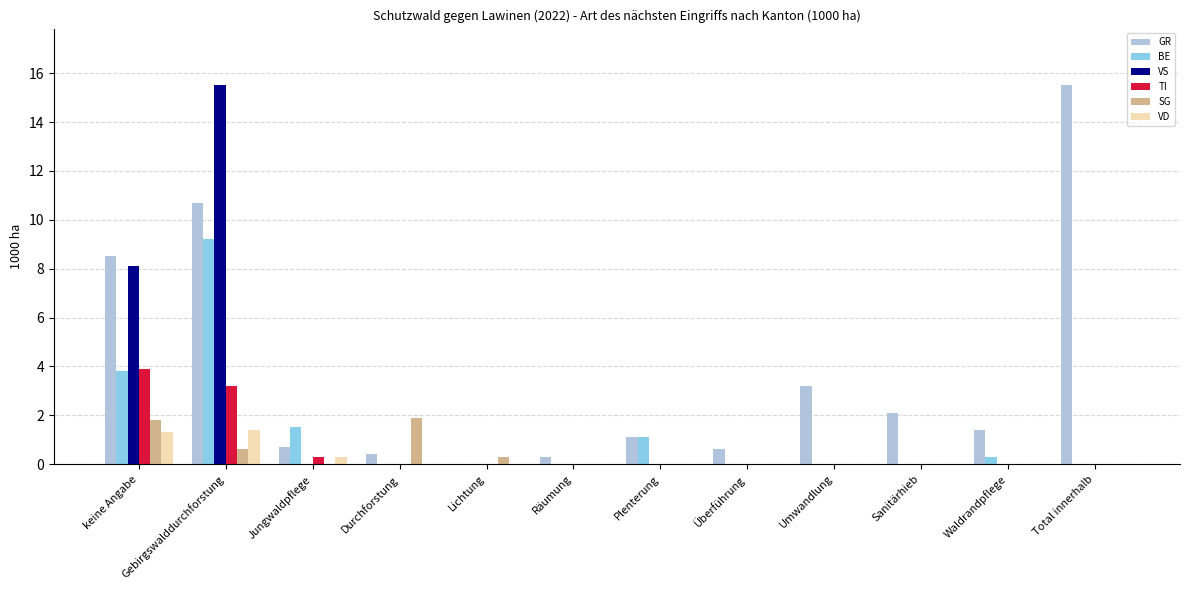

What is the greatest value displayed?

15.5